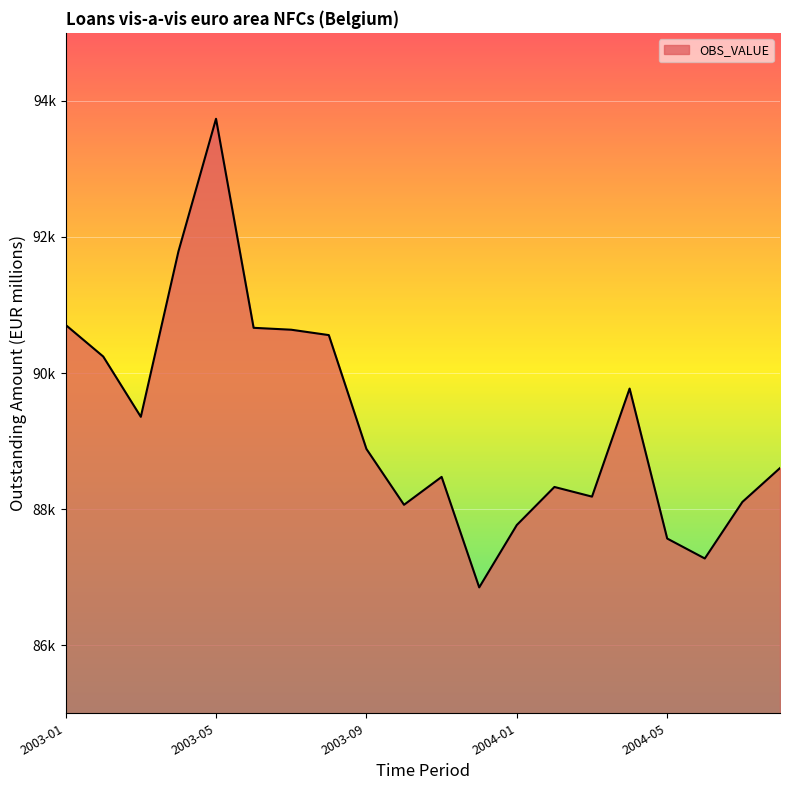

What is the maximum value shown in the chart?

93737